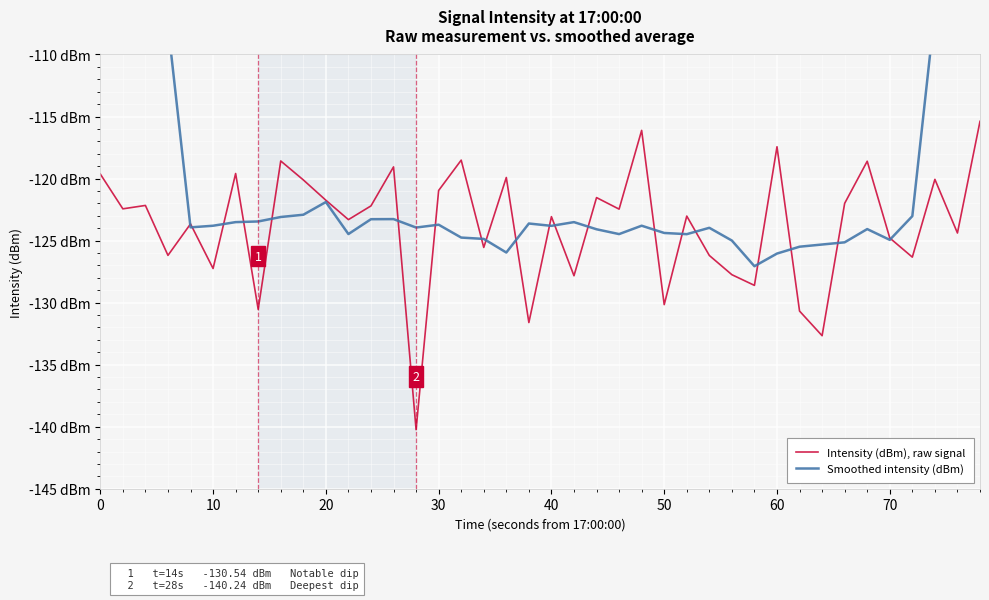

How many lines are shown in the chart?

2